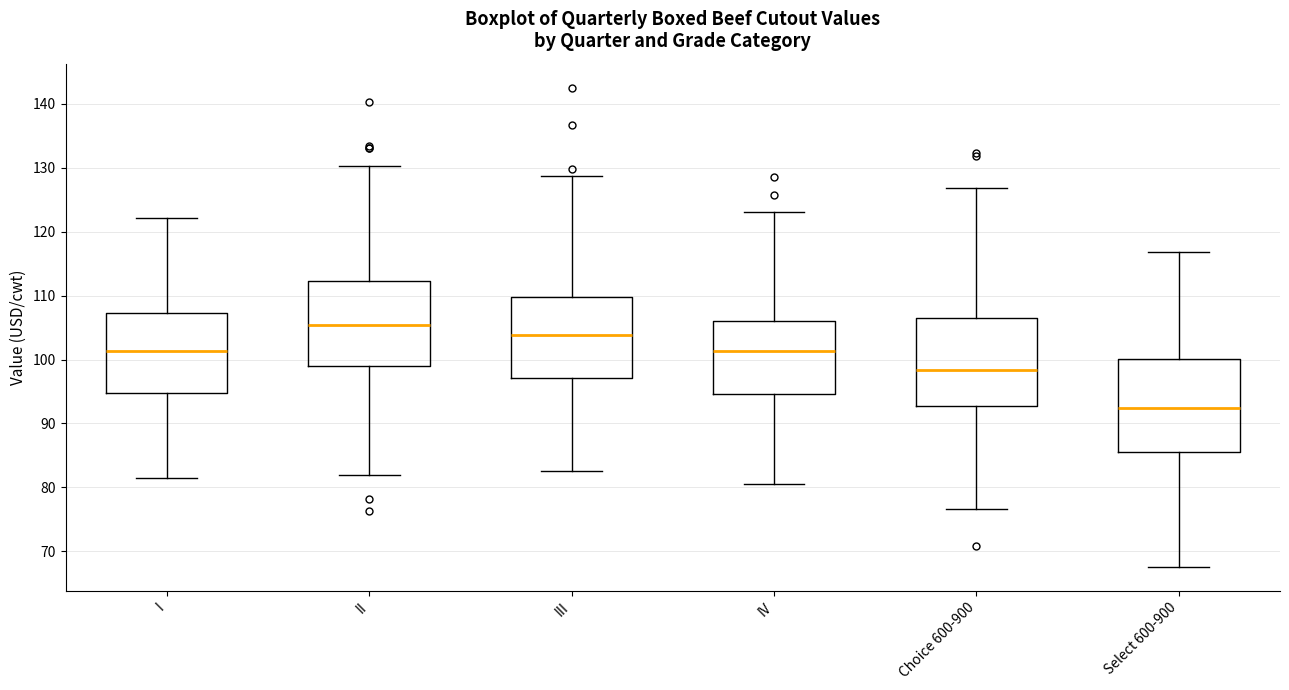

Reading left to right, transcribe this box plot: for each box, give where its median line is, the range the box spans, and where its two whiskers end, as read against the y-axis. The values are not printed on the chart, so give them approximately, as read against the axis.

I: median 101, box 95 to 107, whiskers 82 to 122
II: median 105, box 99 to 112, whiskers 82 to 130
III: median 104, box 97 to 110, whiskers 83 to 129
IV: median 101, box 95 to 106, whiskers 81 to 123
Choice 600-900: median 98, box 93 to 106, whiskers 77 to 127
Select 600-900: median 92, box 86 to 100, whiskers 68 to 117